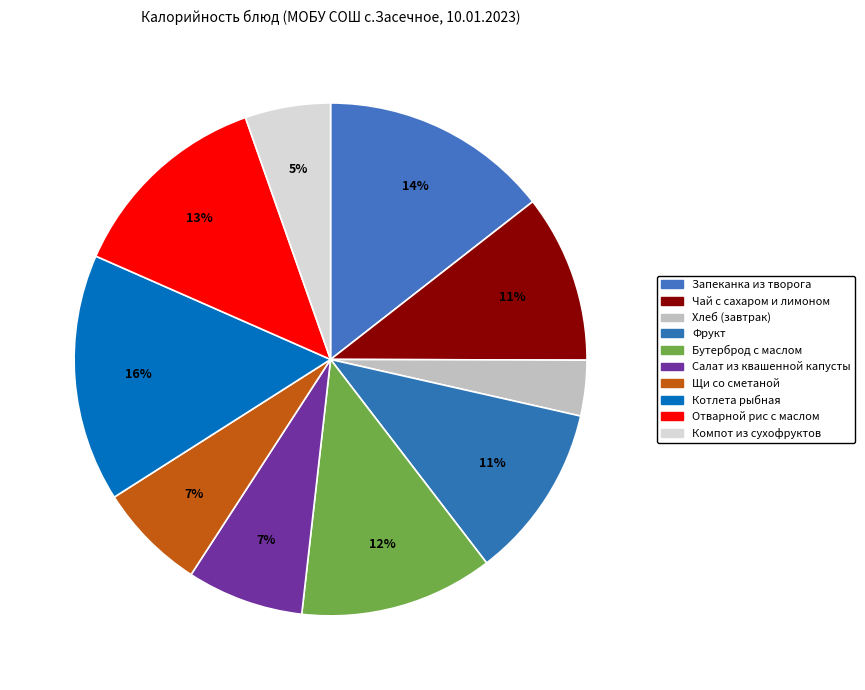

How many slices are in this pie chart?

10